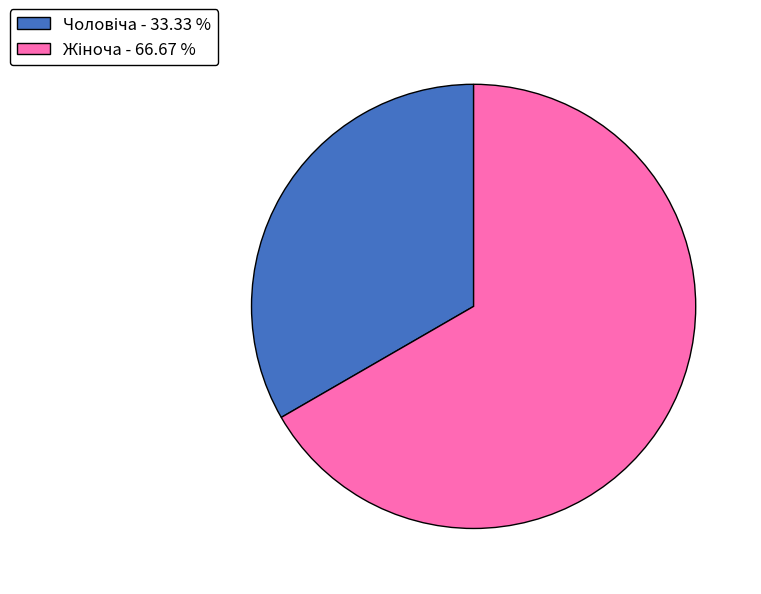

Is there any slice that represents more than half of the pie?

Yes